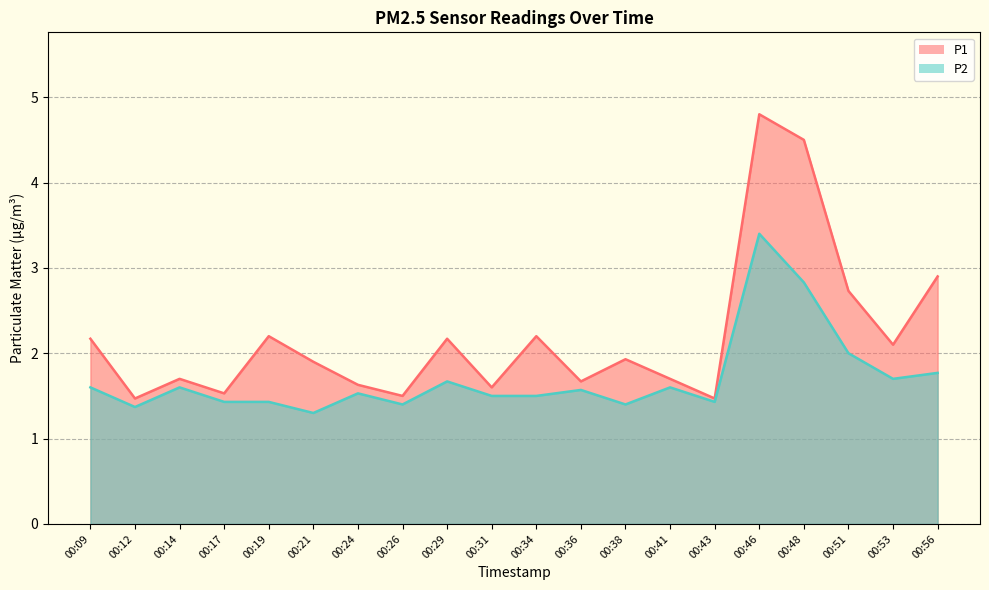

At which label does P2 reach its peak?

00:46